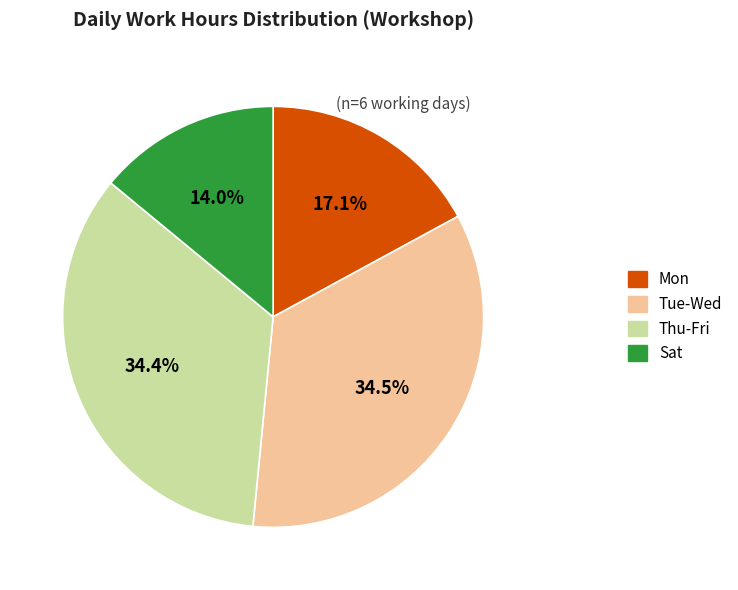

Is there any slice that represents more than half of the pie?

No